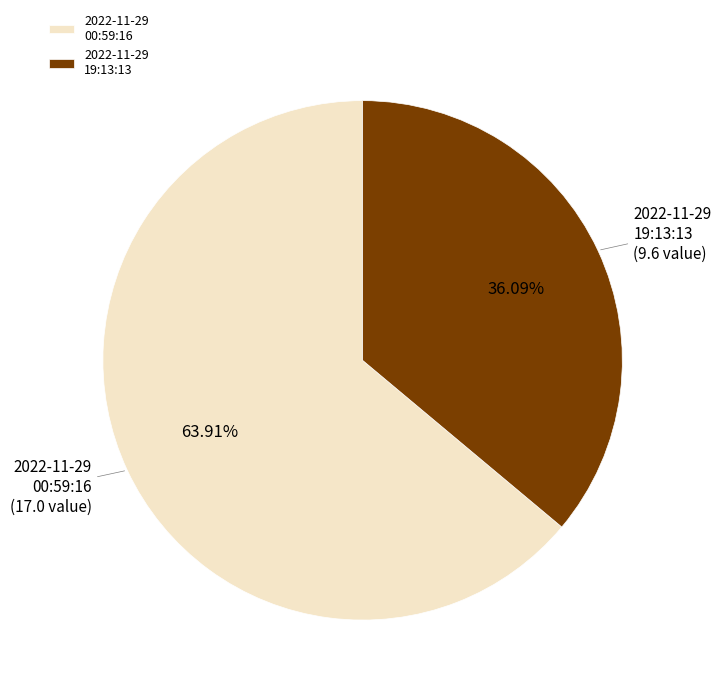

Rank the categories by value from highest to lowest.

2022-11-29 00:59:16, 2022-11-29 19:13:13